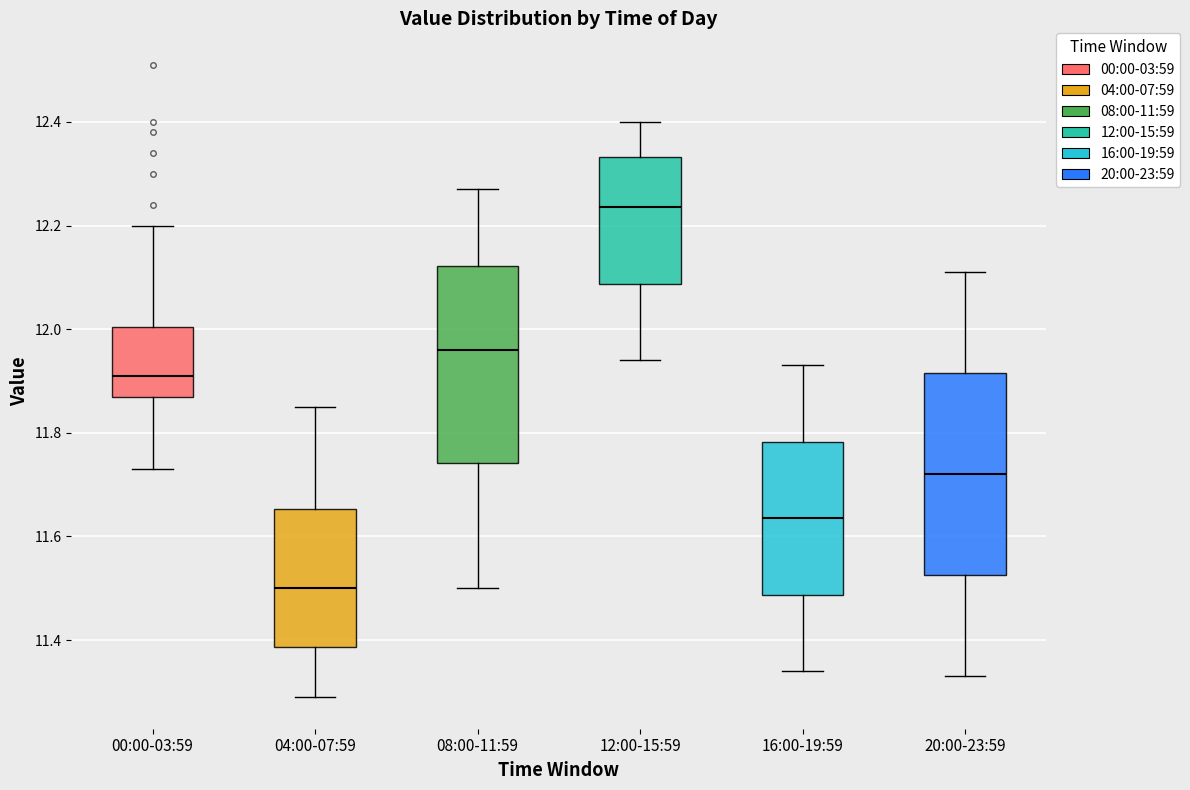

Where is the upper edge of the box for 20:00-23:59 on the y-axis? The values are not printed on the chart, so give them approximately, as read against the axis.

11.92